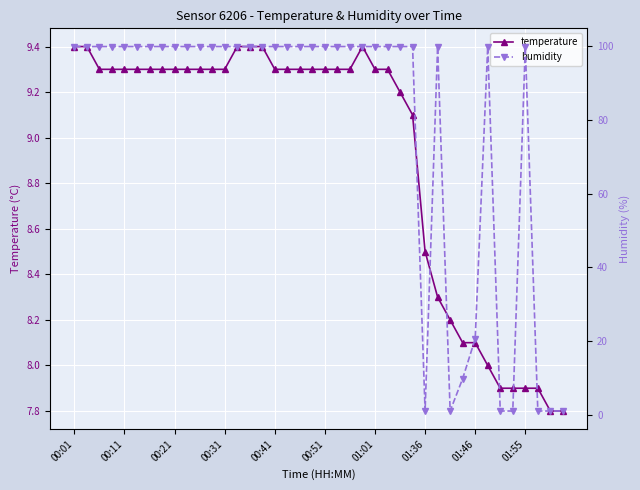

Where does the temperature series first go above 9?

00:01